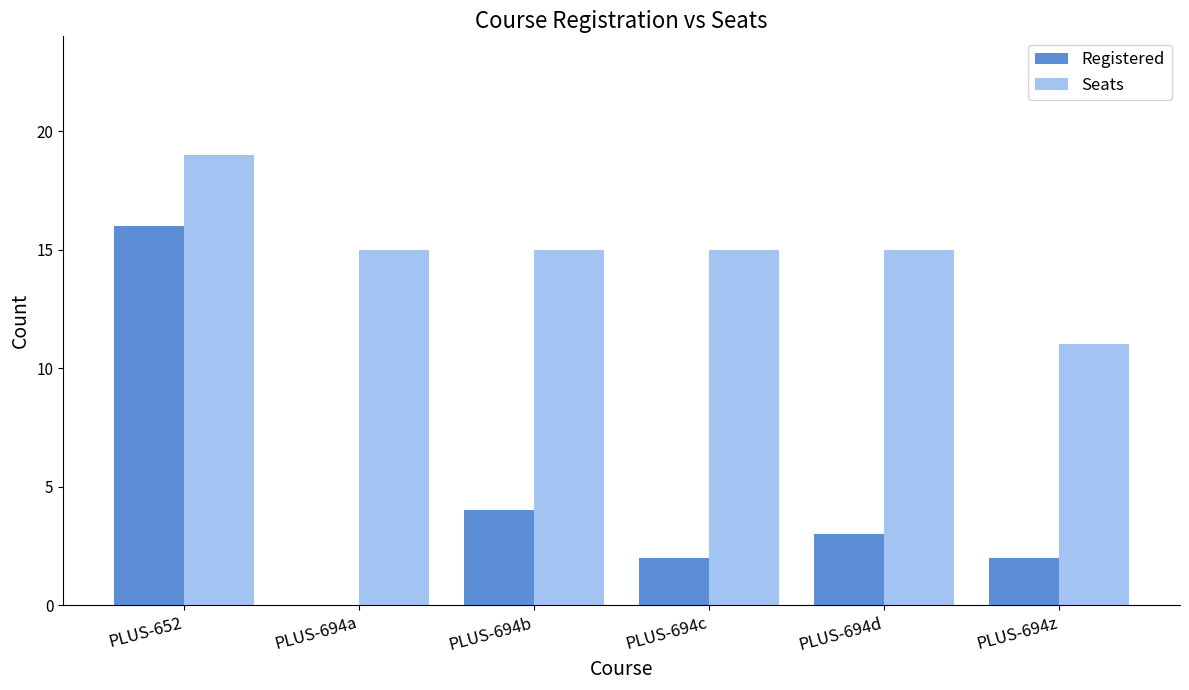

Reading right to left, extract all data points from this chart.

Registered: PLUS-694z=2	PLUS-694d=3	PLUS-694c=2	PLUS-694b=4	PLUS-694a=0	PLUS-652=16
Seats: PLUS-694z=11	PLUS-694d=15	PLUS-694c=15	PLUS-694b=15	PLUS-694a=15	PLUS-652=19